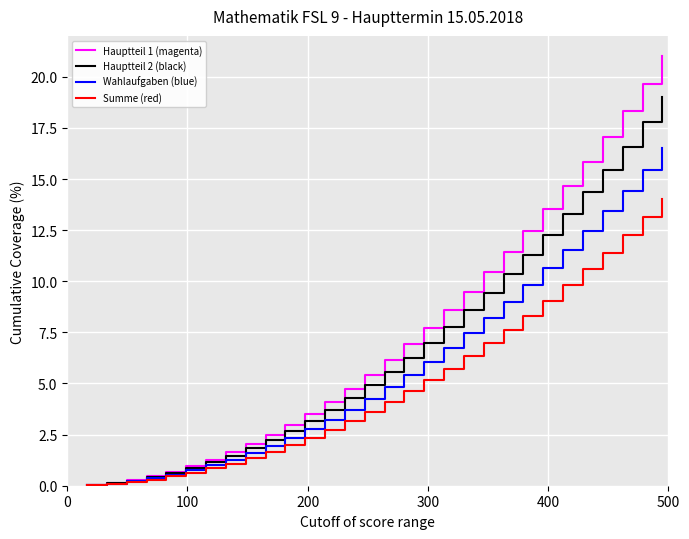

Which series has the largest range (max minus min)?

Hauptteil 1 (magenta)